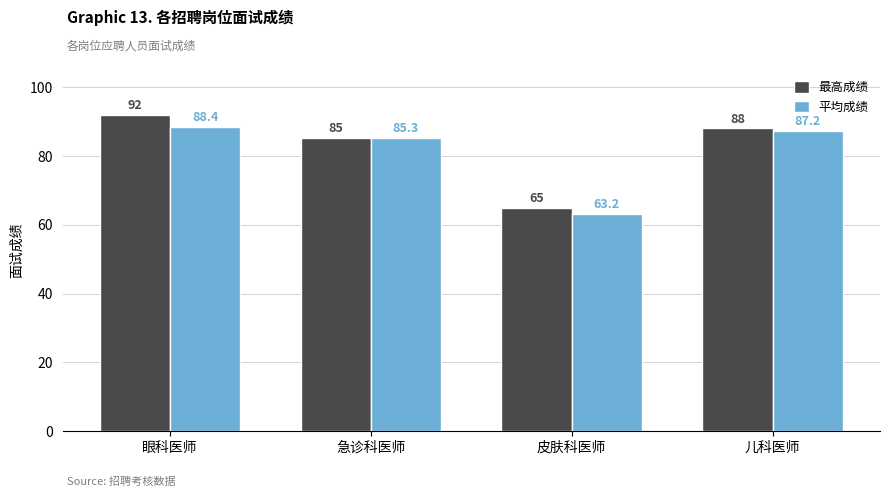

What is the total value across all series at 皮肤科医师?

128.2